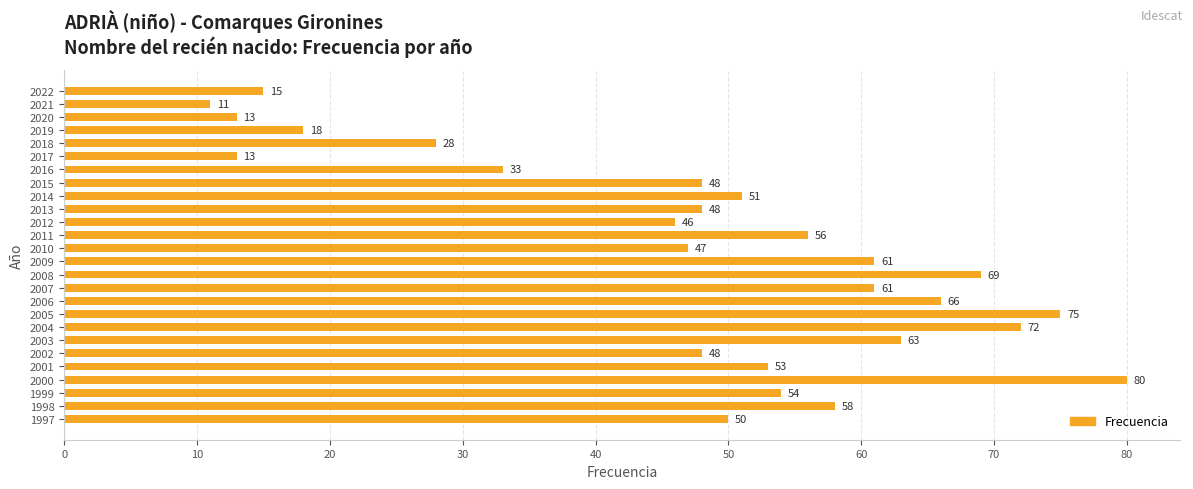

What is the minimum value shown in the chart?

11